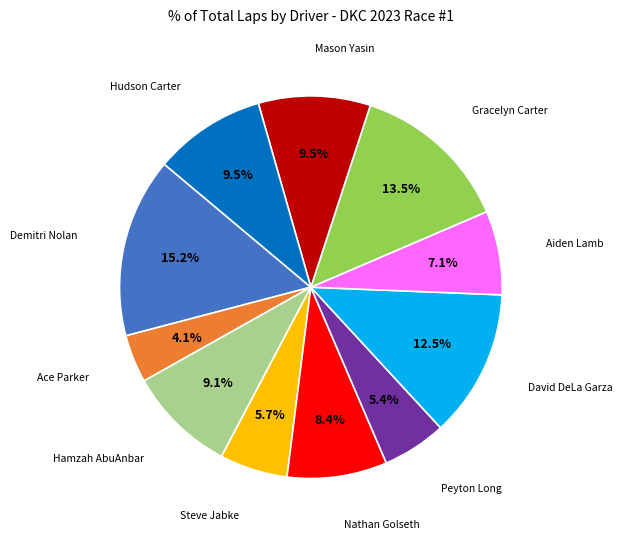

Is there any slice that represents more than half of the pie?

No